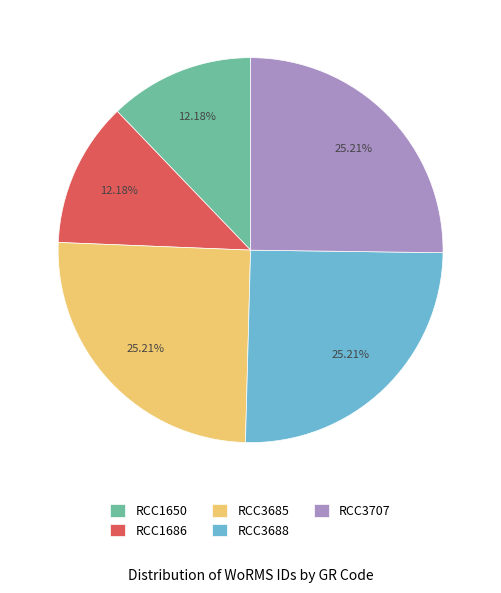

Does RCC1650 represent more than half of the total?

No